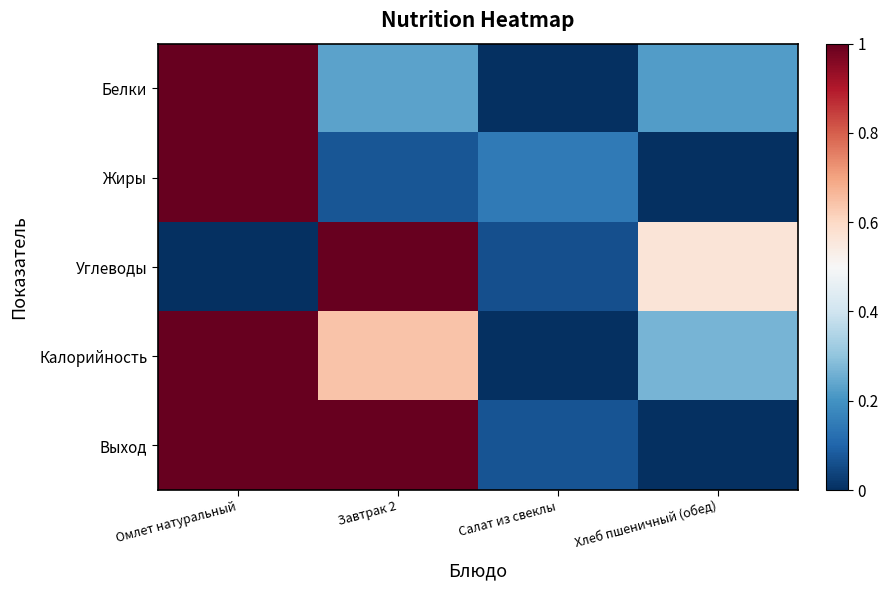

Reading left to right, list all the values displayed in this chart.

Белки: Омлет натуральный=1.0	Завтрак 2=0.2	Салат из свеклы=0.0	Хлеб пшеничный (обед)=0.2
Жиры: Омлет натуральный=1.0	Завтрак 2=0.1	Салат из свеклы=0.1	Хлеб пшеничный (обед)=0.0
Углеводы: Омлет натуральный=0.0	Завтрак 2=1.0	Салат из свеклы=0.1	Хлеб пшеничный (обед)=0.6
Калорийность: Омлет натуральный=1.0	Завтрак 2=0.6	Салат из свеклы=0.0	Хлеб пшеничный (обед)=0.3
Выход: Омлет натуральный=1.0	Завтрак 2=1.0	Салат из свеклы=0.1	Хлеб пшеничный (обед)=0.0